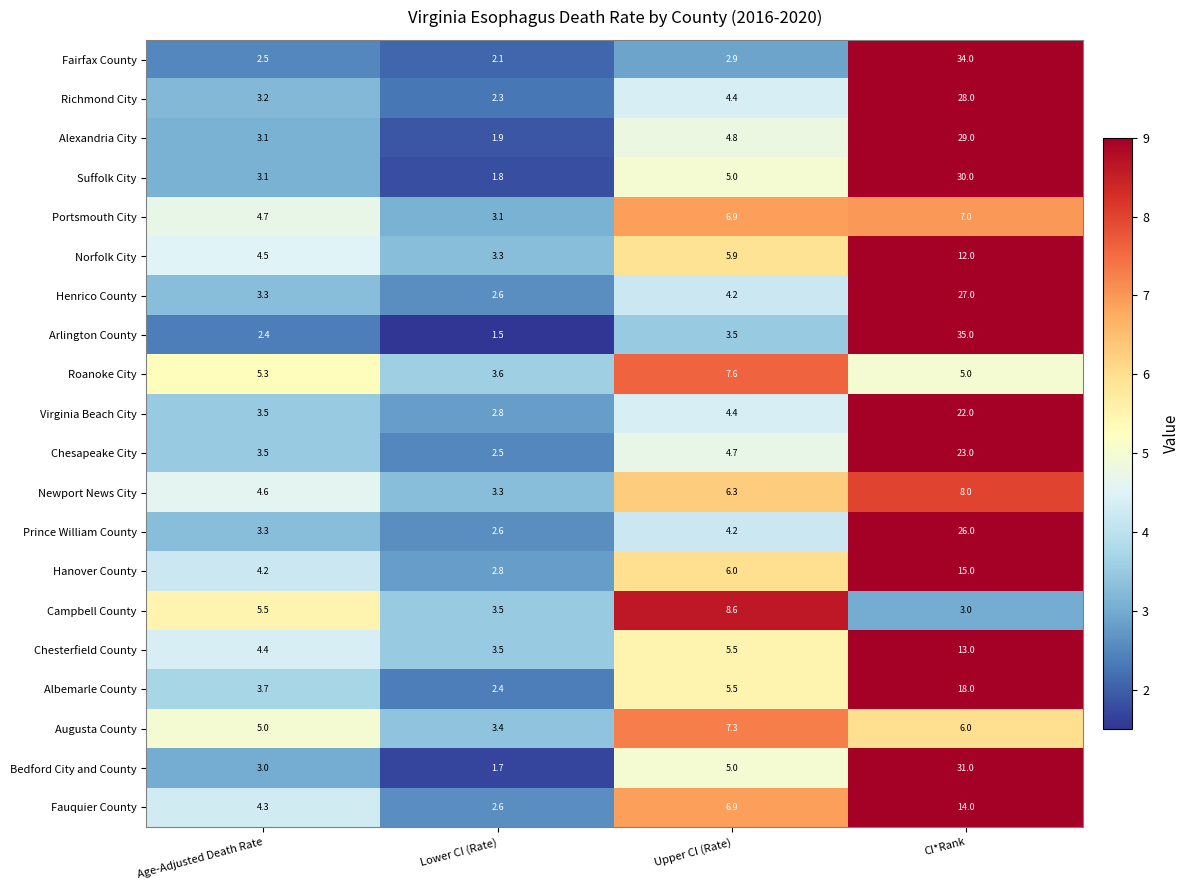

What is the difference between the highest and lowest values at Lower CI (Rate)?

2.1